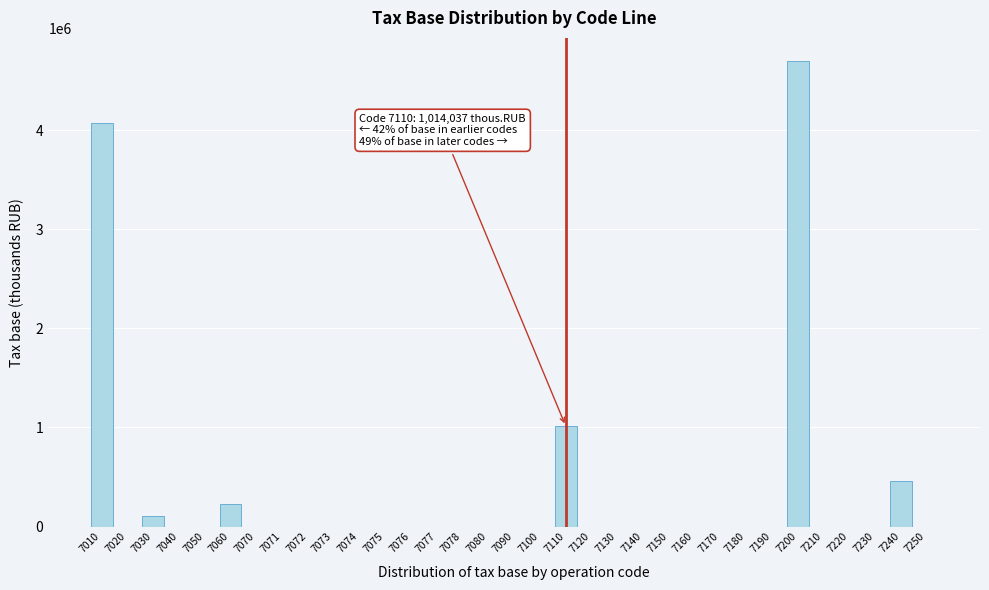

What is the sum of all values?

10587851